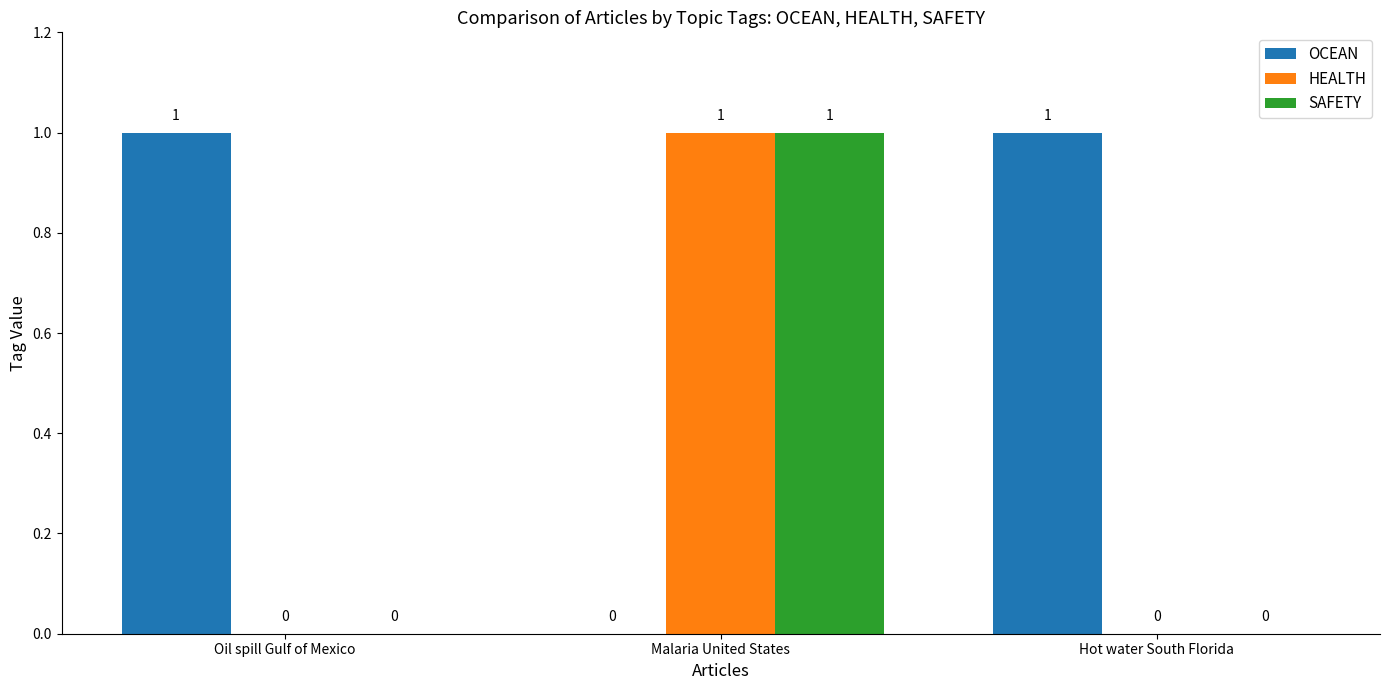

The HEALTH series shows 1 at Malaria United States. True or false?

True